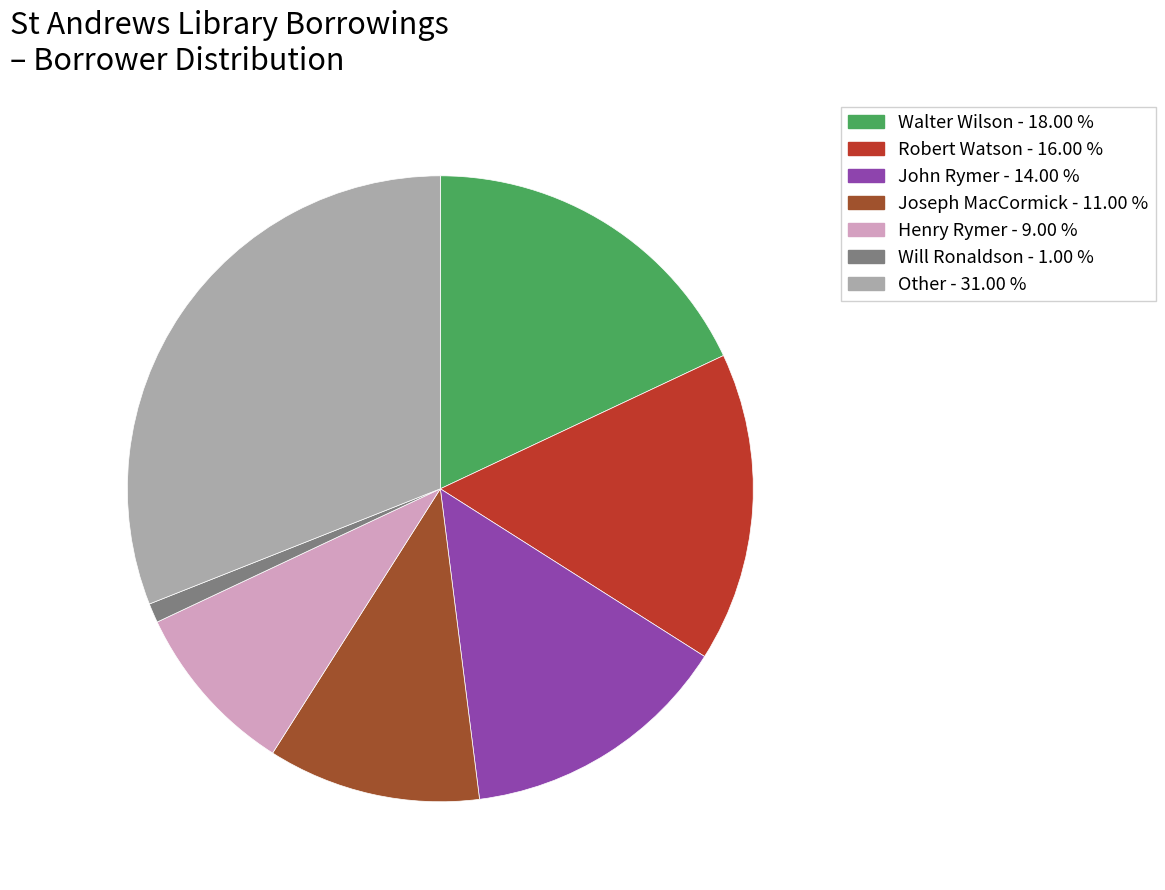

Approximately how many times larger is the value at Walter Wilson compared to Henry Rymer?

2.0